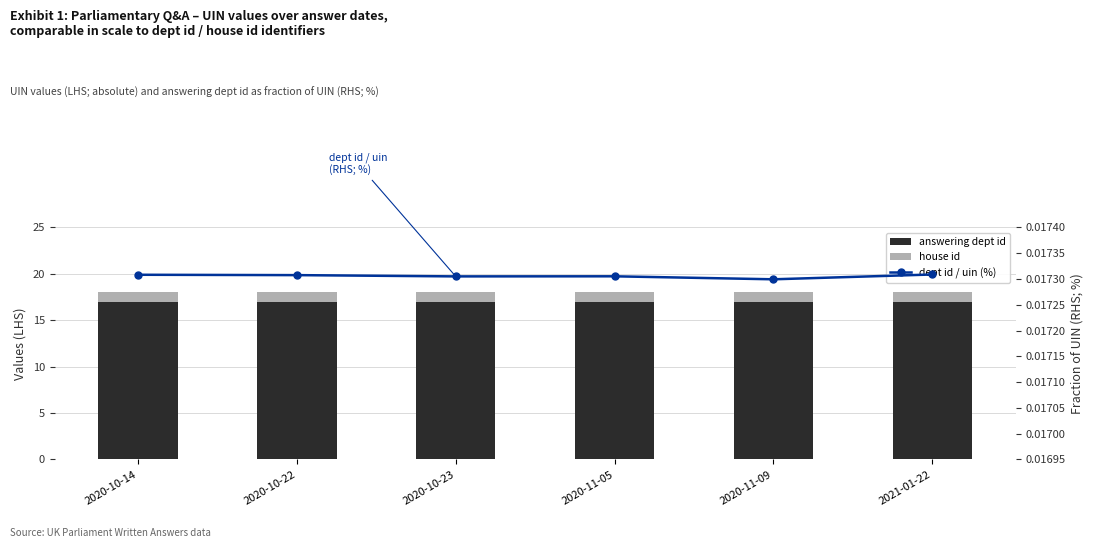

Is the value of answering dept id at 2020-10-23 greater than the value of dept id / uin (%) at 2020-11-05?

Yes